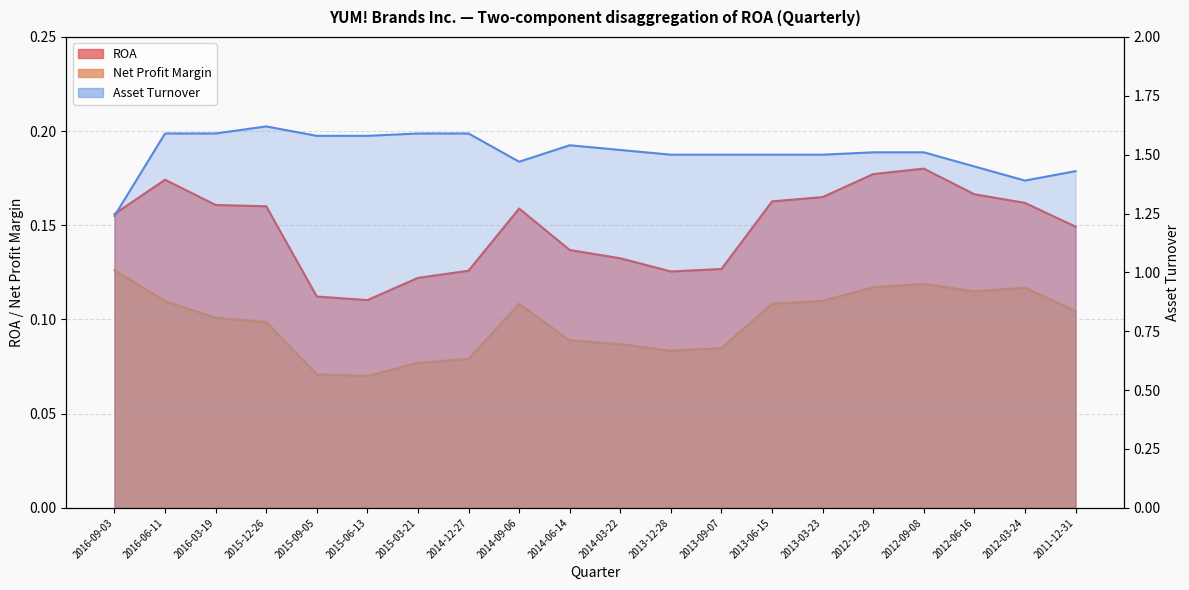

The Asset Turnover series shows 2.7 at 2014-03-22. True or false?

False